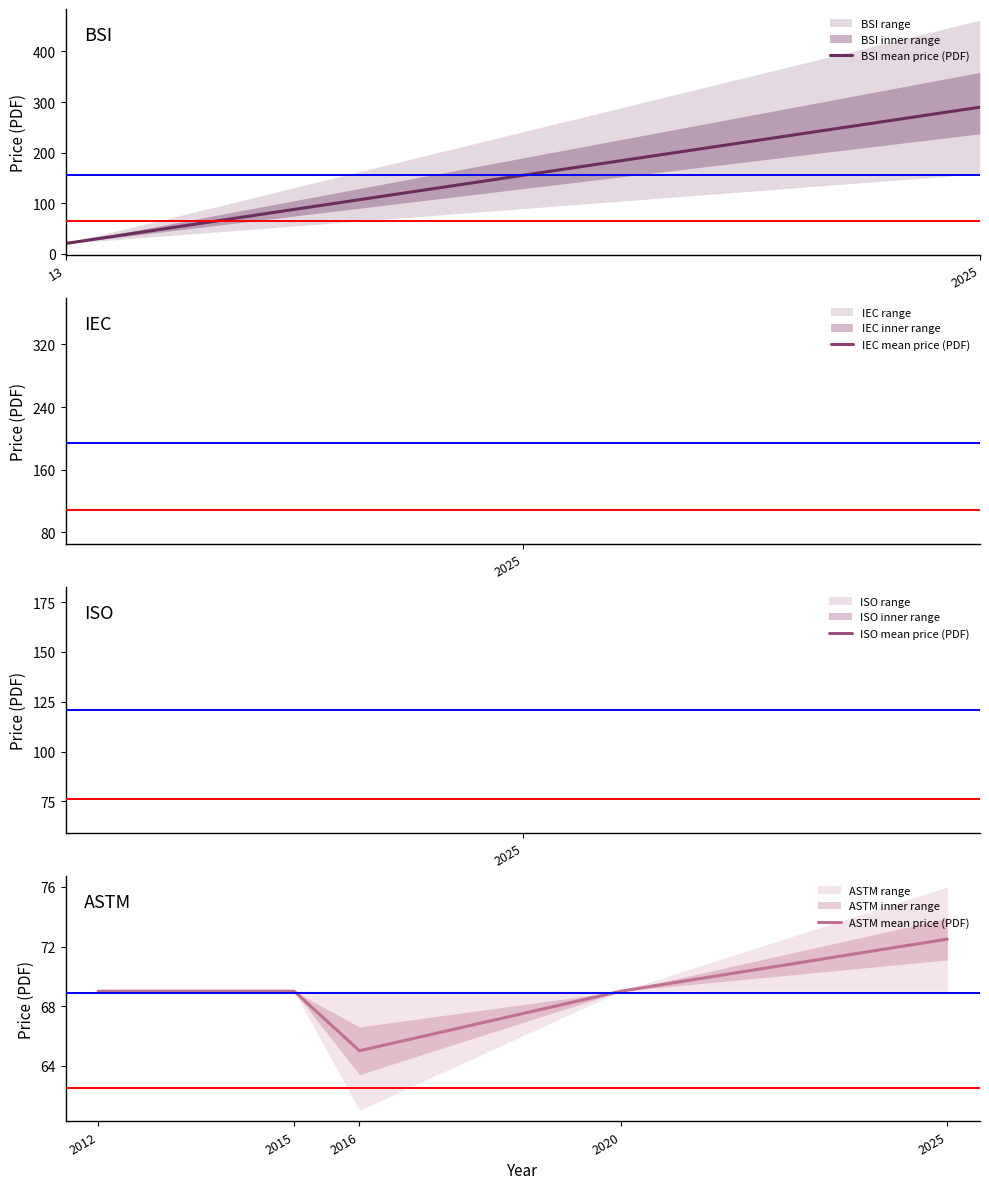

The ASTM mean price (PDF) series shows 119.1 at 2012. True or false?

False